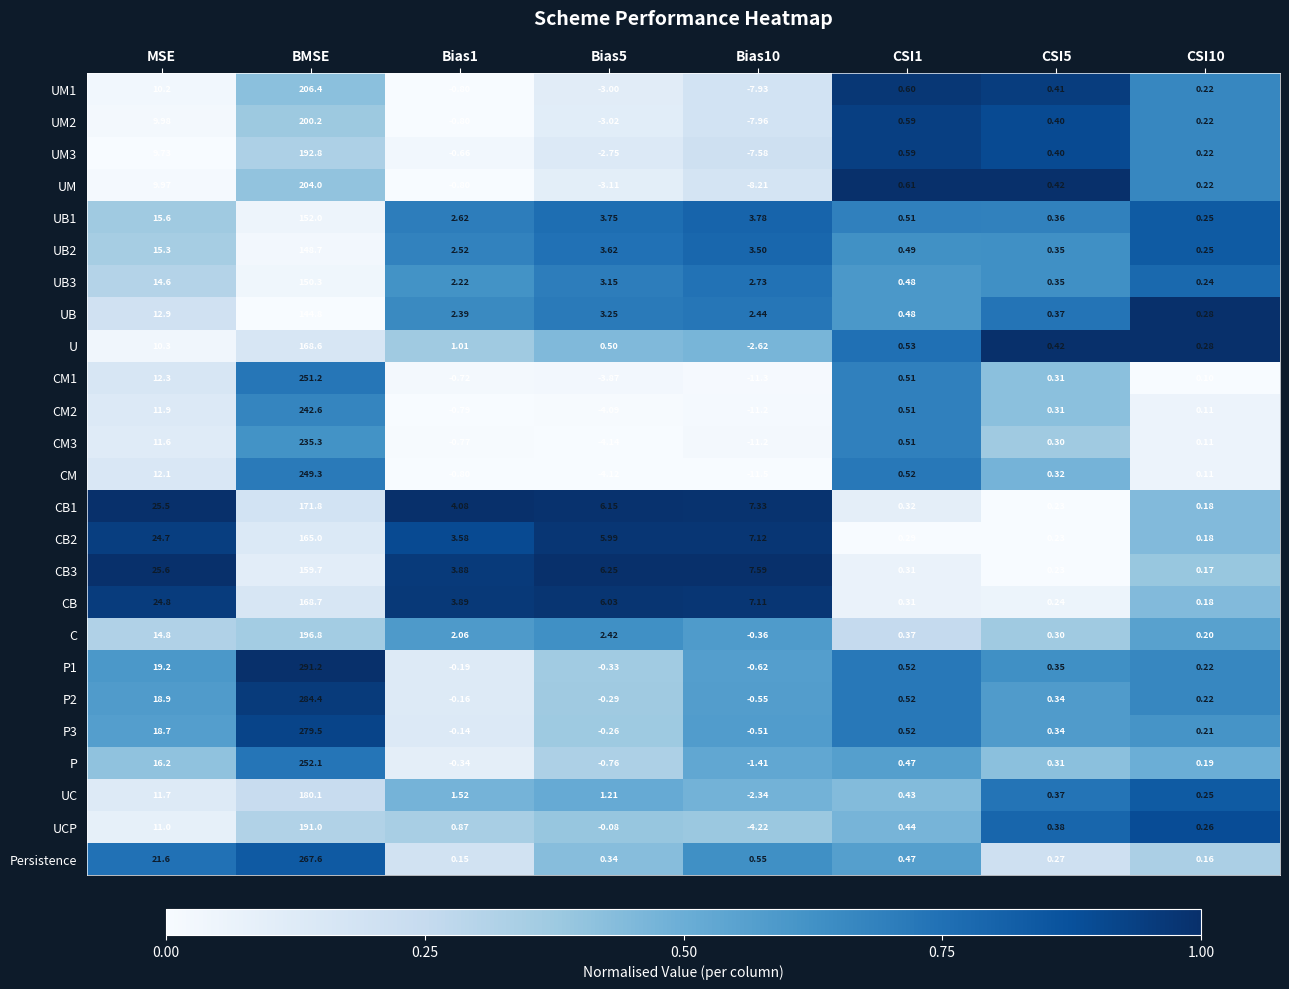

Rank the series by their maximum value, from highest to lowest.

P1, P2, P3, Persistence, P, CM1, CM, CM2, CM3, UM1, UM, UM2, C, UM3, UCP, UC, CB1, CB, U, CB2, CB3, UB1, UB3, UB2, UB